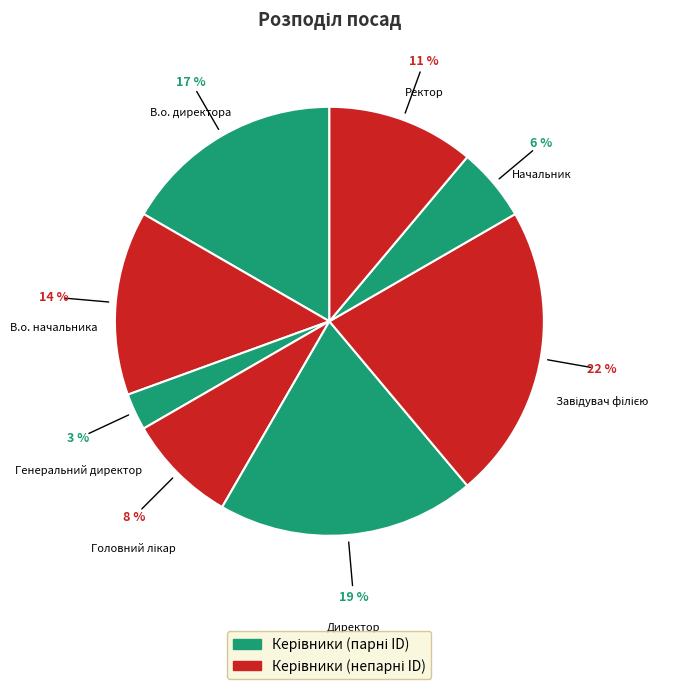

Which slice is the smallest?

Генеральний директор